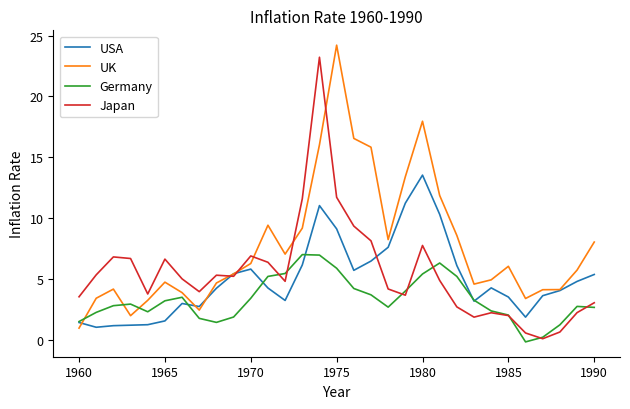

Count the number of categories in the chart.

31